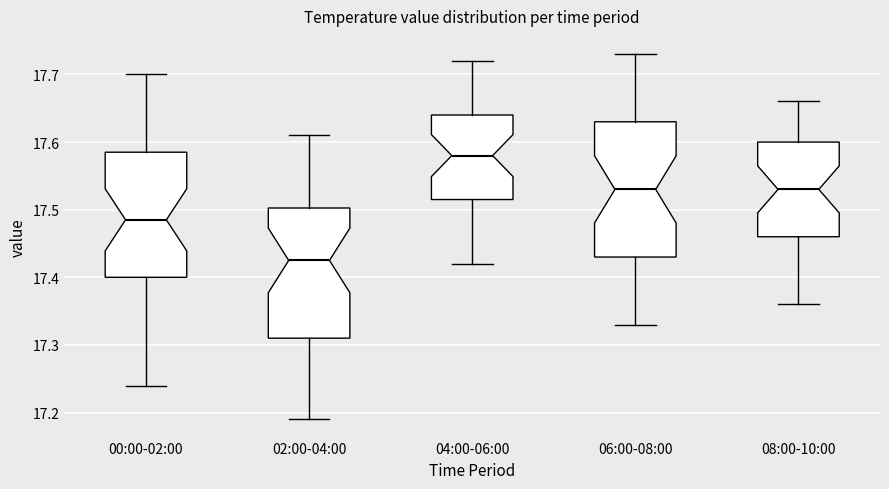

Reading left to right, transcribe this box plot: for each box, give where its median line is, the range the box spans, and where its two whiskers end, as read against the y-axis. The values are not printed on the chart, so give them approximately, as read against the axis.

00:00-02:00: median 17.49, box 17.40 to 17.59, whiskers 17.24 to 17.70
02:00-04:00: median 17.43, box 17.31 to 17.50, whiskers 17.19 to 17.61
04:00-06:00: median 17.58, box 17.52 to 17.64, whiskers 17.42 to 17.72
06:00-08:00: median 17.53, box 17.43 to 17.63, whiskers 17.33 to 17.73
08:00-10:00: median 17.53, box 17.46 to 17.60, whiskers 17.36 to 17.66